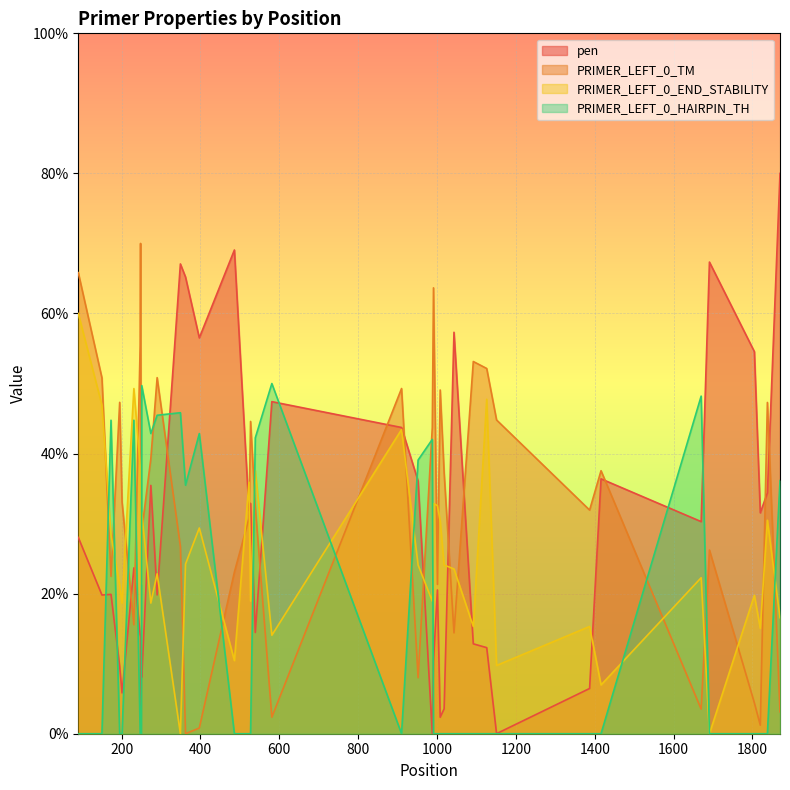

What is the maximum value shown in the chart?

80.0